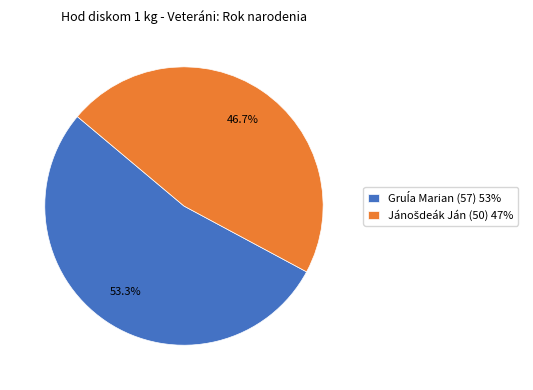

Is there any slice that represents more than half of the pie?

Yes